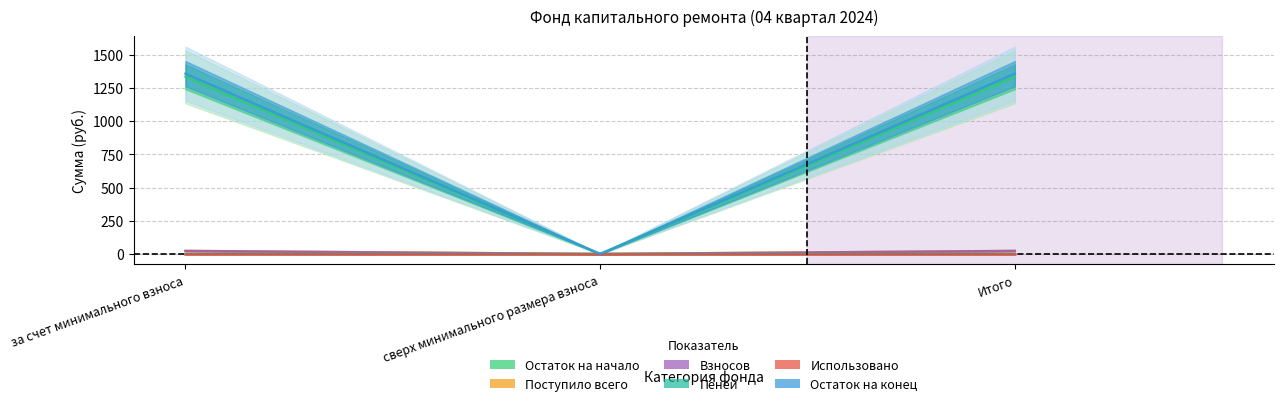

What position from the right is Итого?

1